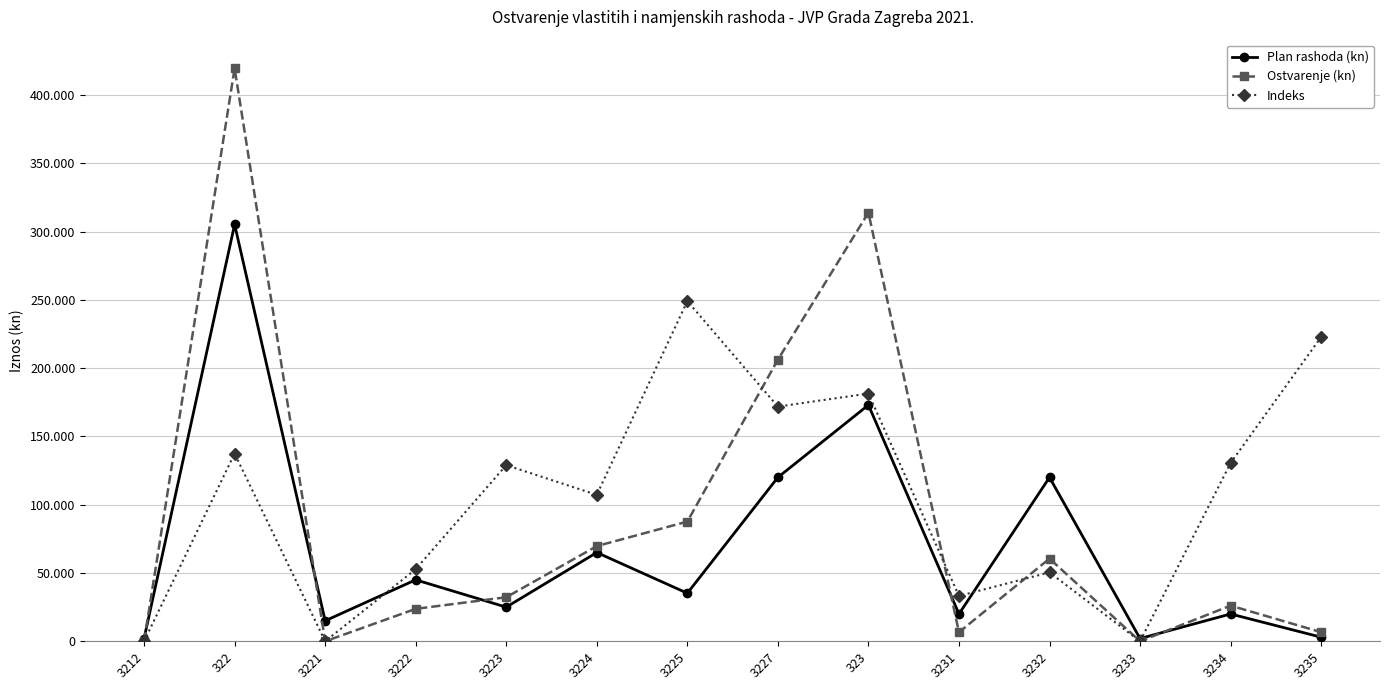

At how many categories does at least one series exceed 395564?

1